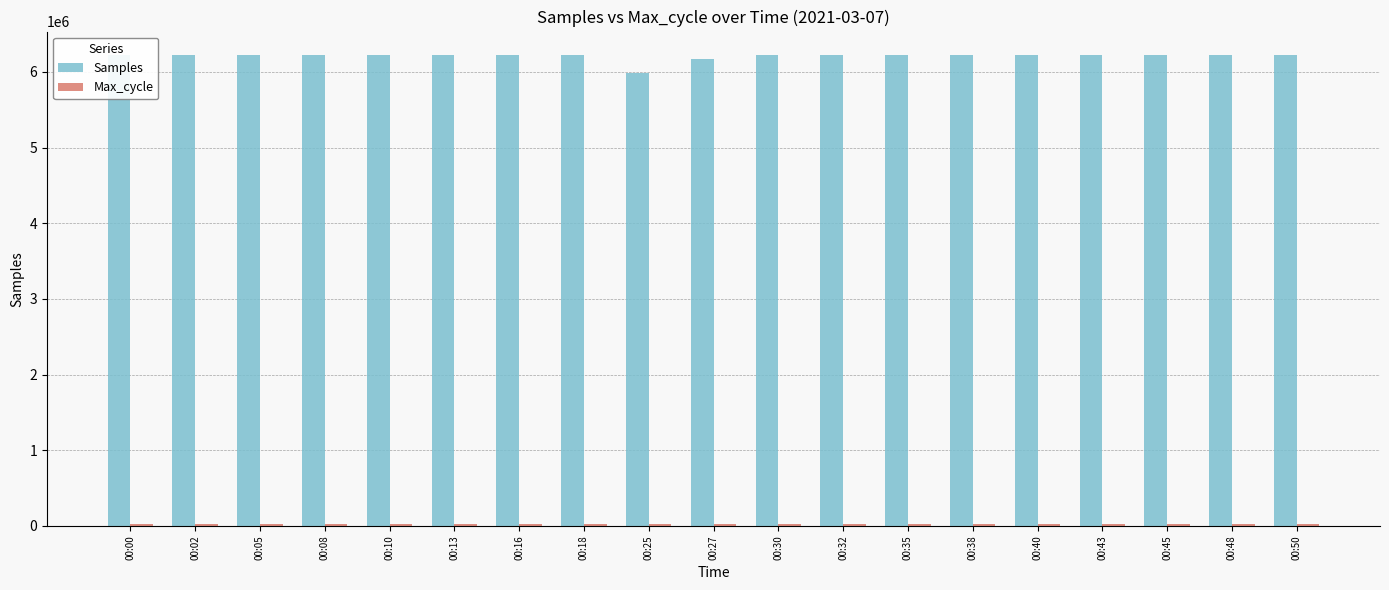

What are all the series names shown in the legend?

Samples, Max_cycle